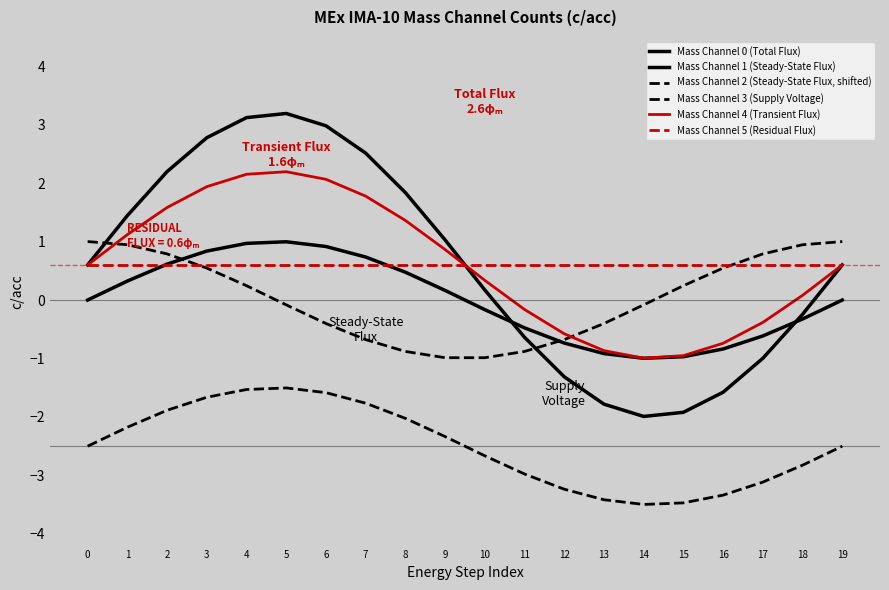

Between 4 and 5, which is larger?

5